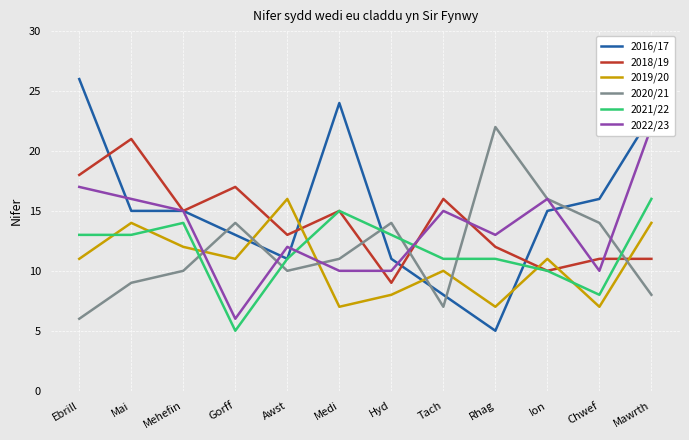

Count the number of categories in the chart.

12